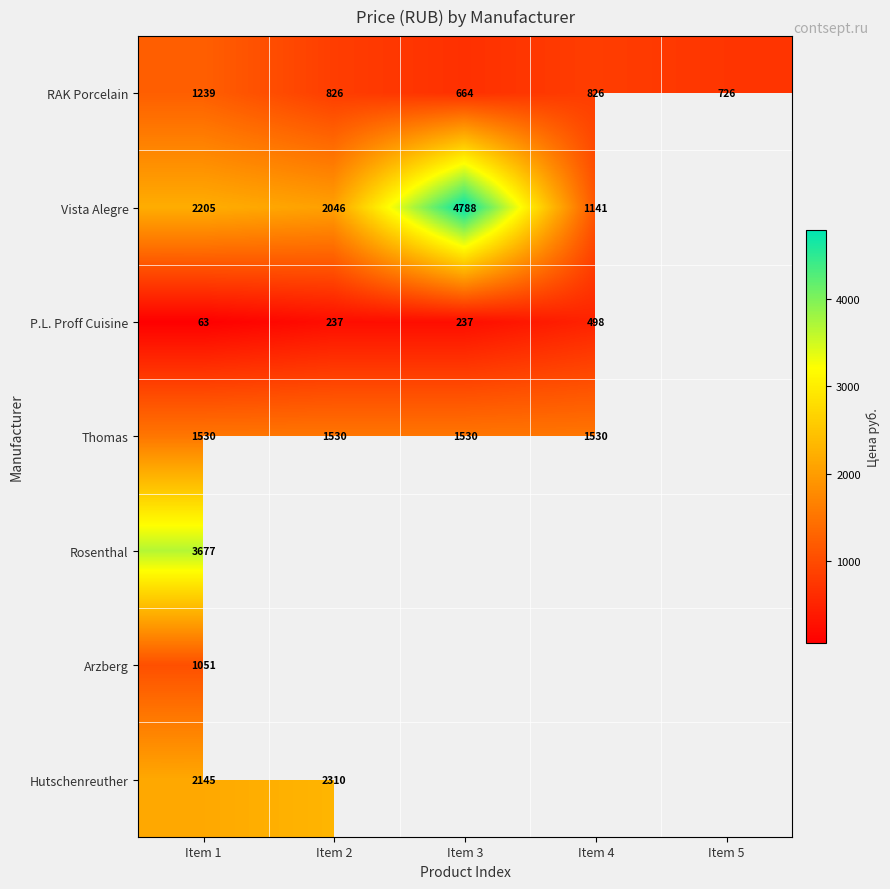

At how many categories does at least one series exceed 2404?

2